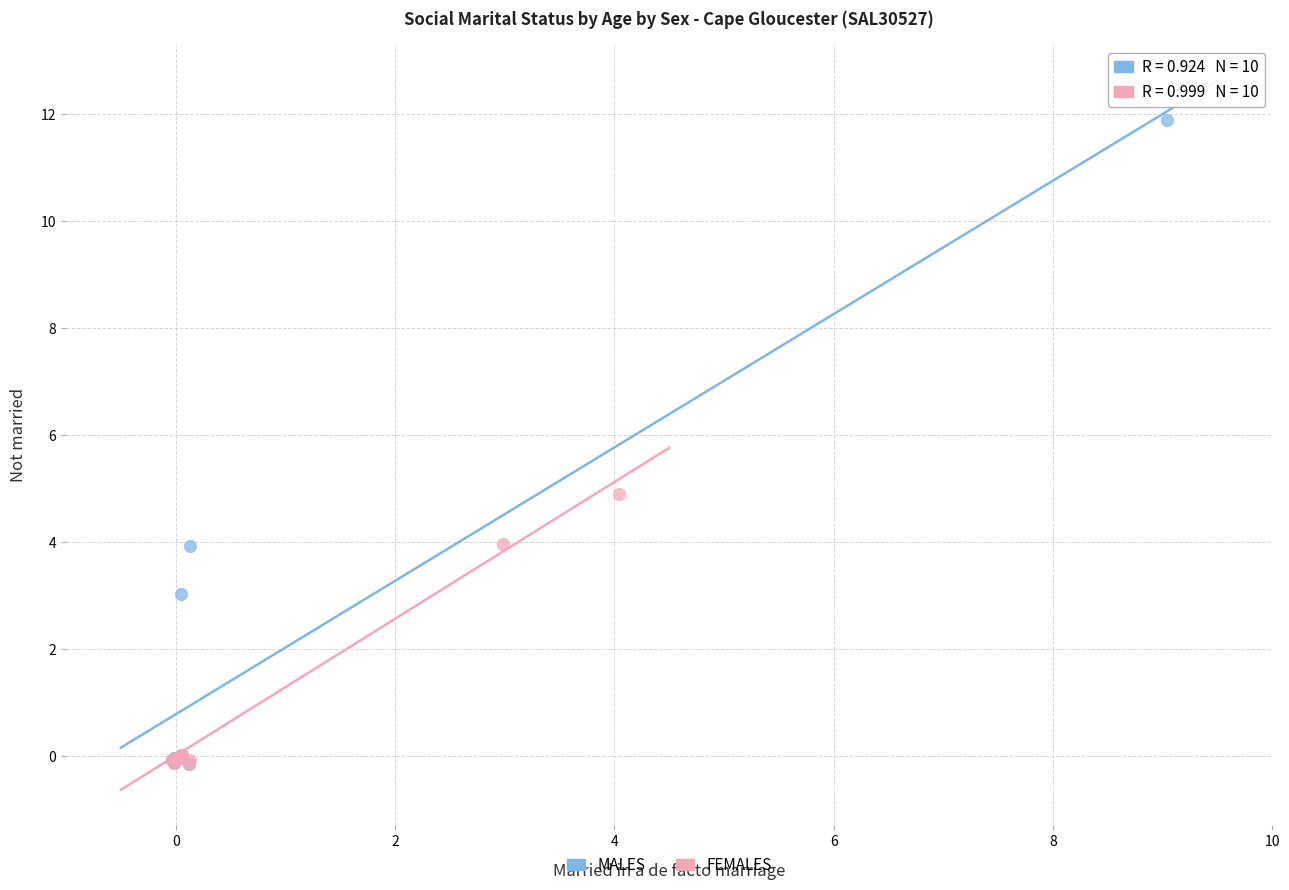

Which series has the largest Y range (max minus min)?

MALES